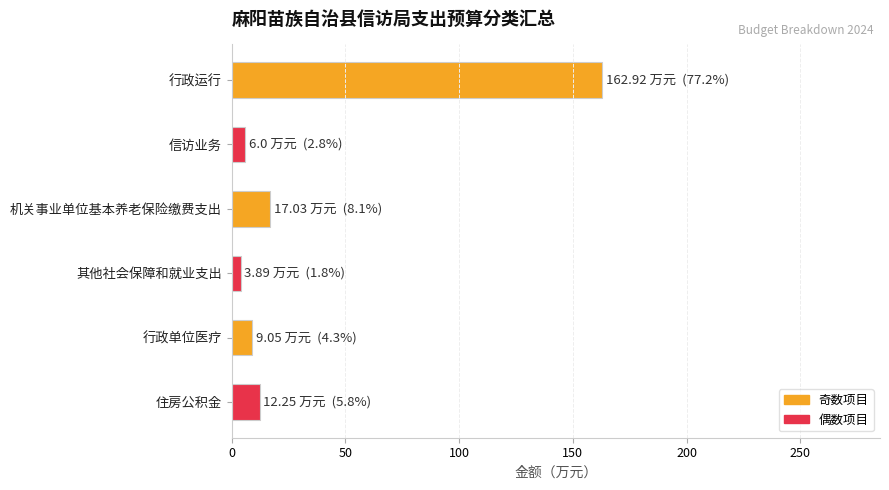

What value does the data have at 行政单位医疗?

9.1